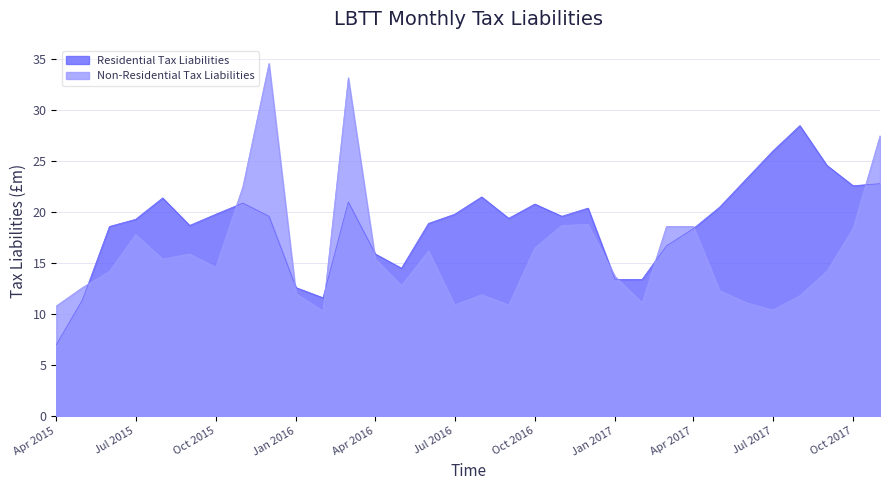

The Residential Tax Liabilities series shows 14.5 at 2016-05-01. True or false?

True